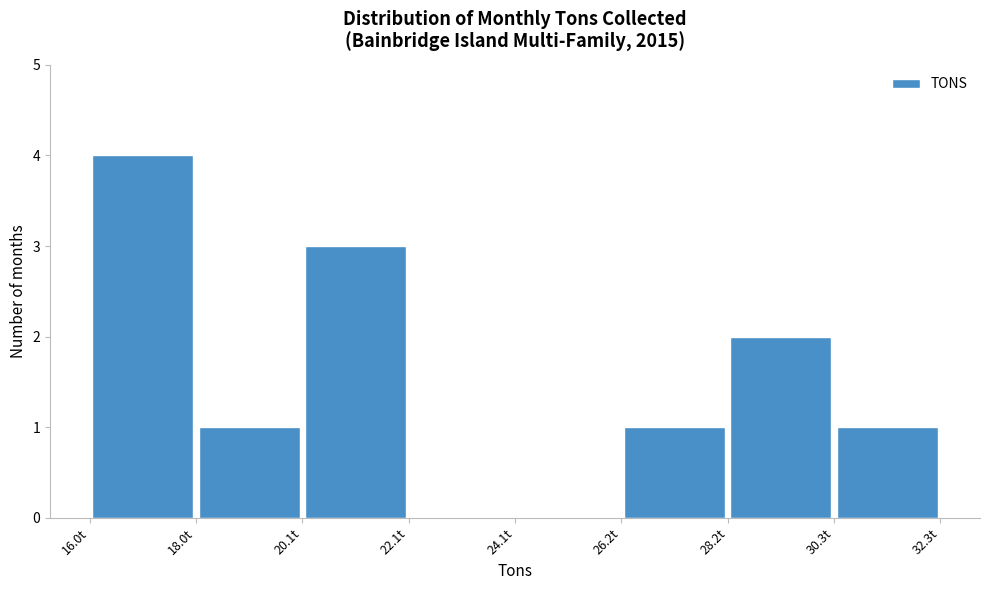

Over which range of the x-axis is the bar tallest?

16.0 to 18.0